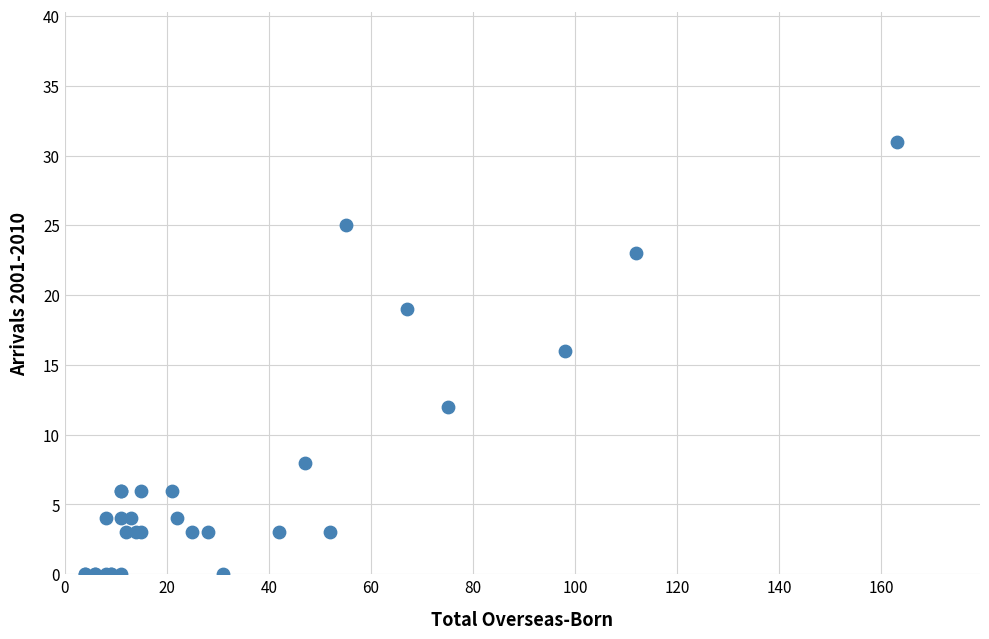

What Y value in the scatter plot is closest to 15?

16